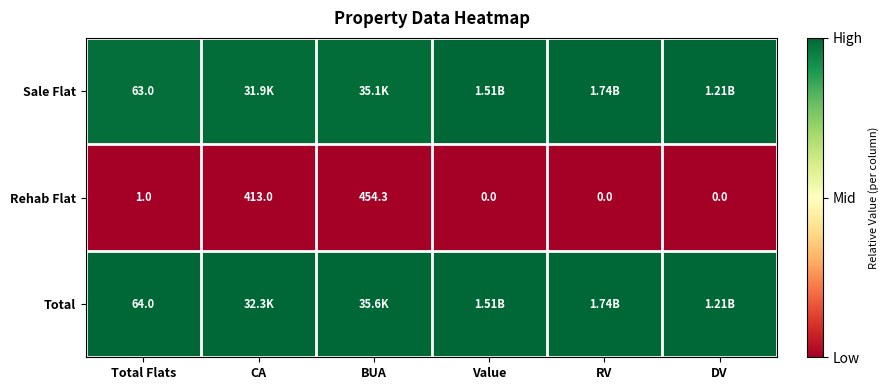

True or false: Total has a value of 1.3 at RV.

False